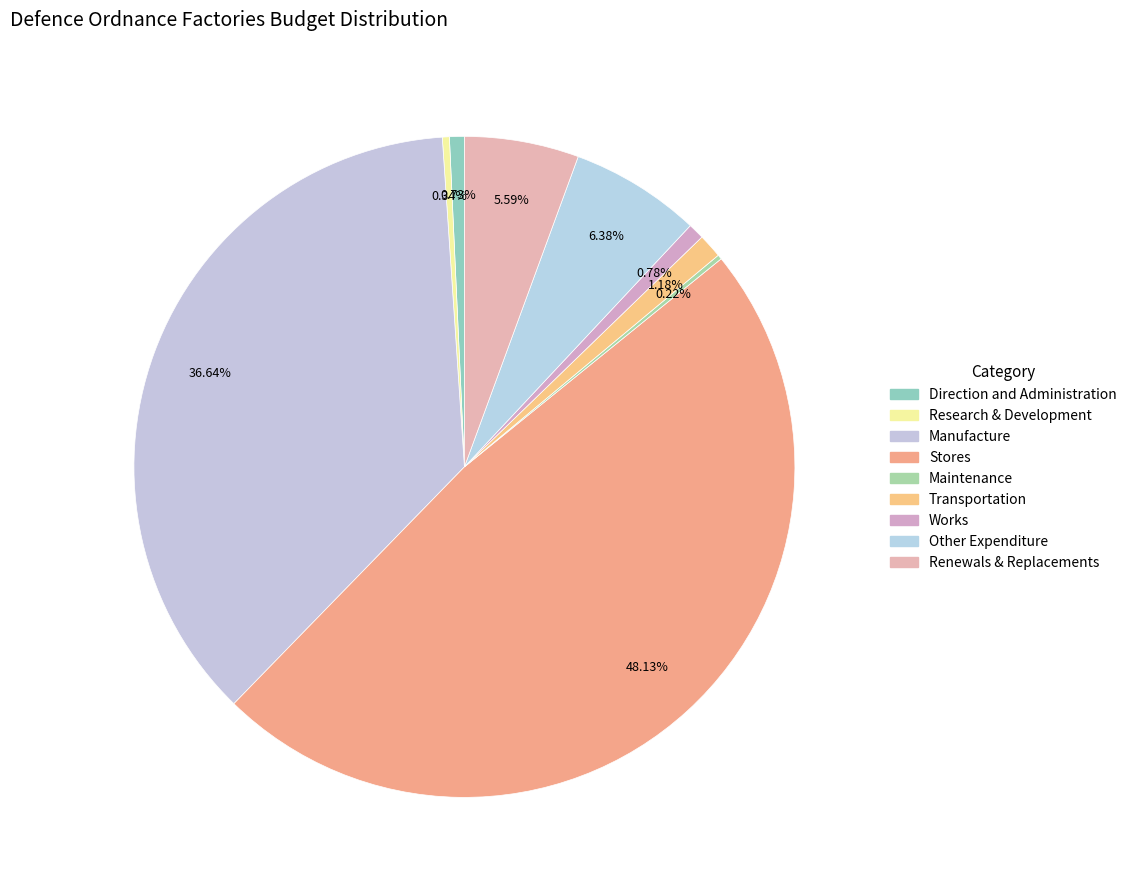

The Renewals & Replacements slice represents 6% of the pie. True or false?

True